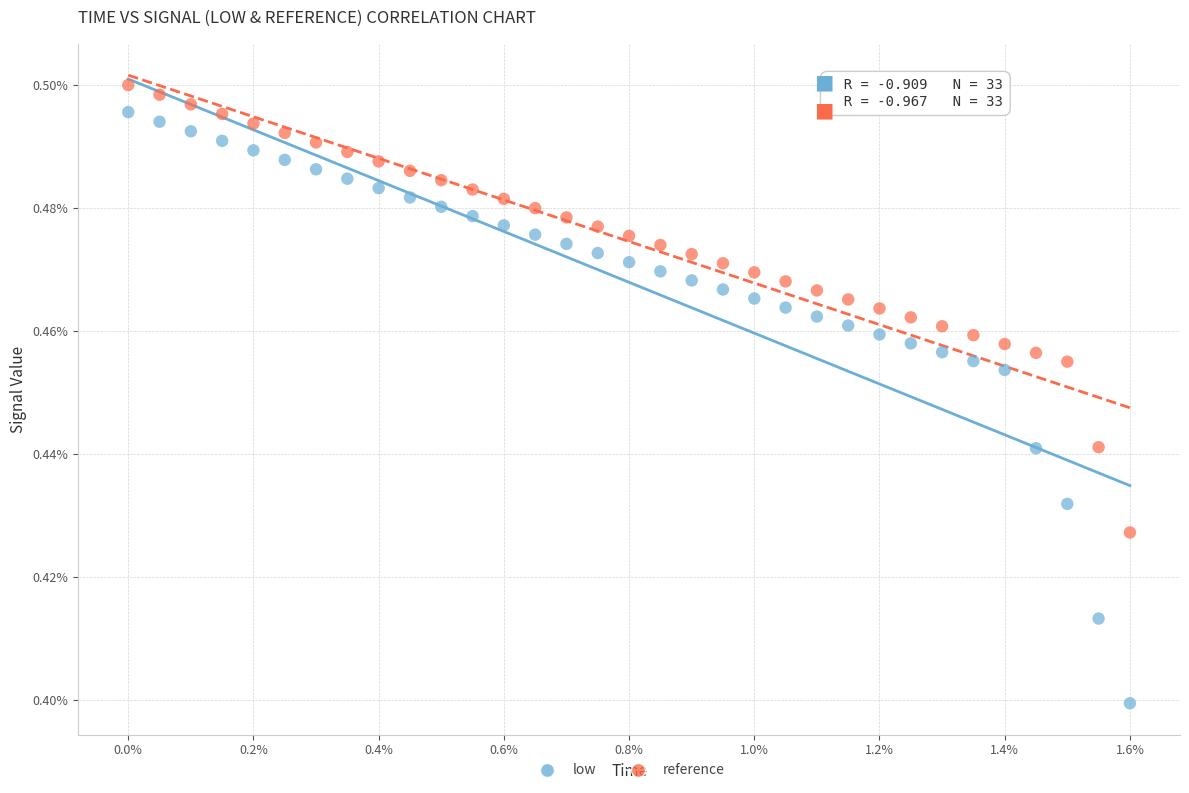

Which series has the largest Y range (max minus min)?

low